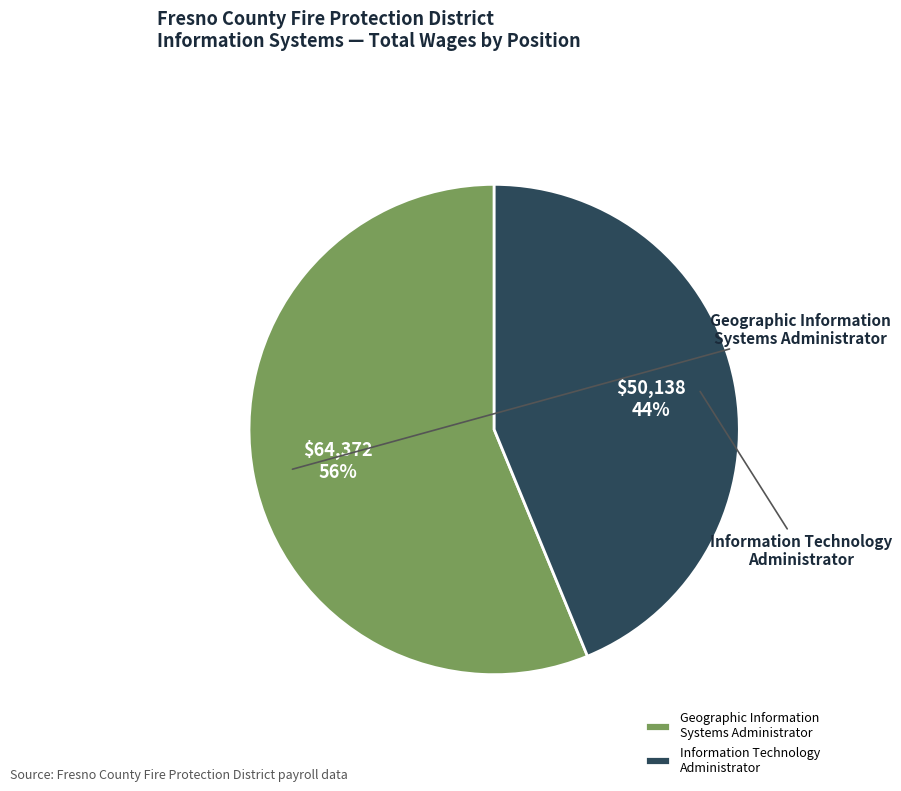

Which slice is the largest?

Geographic Information Systems Administrator